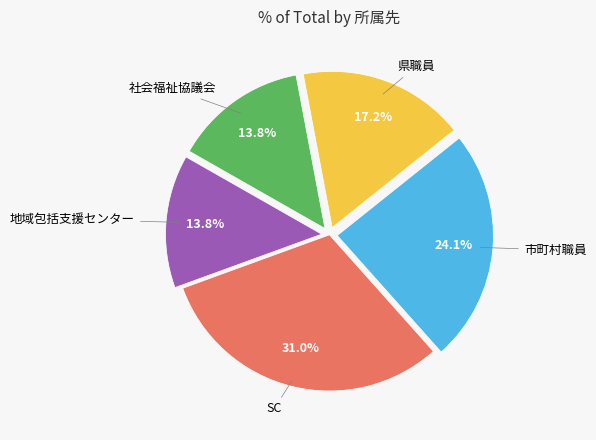

Is there a majority slice in this chart?

No